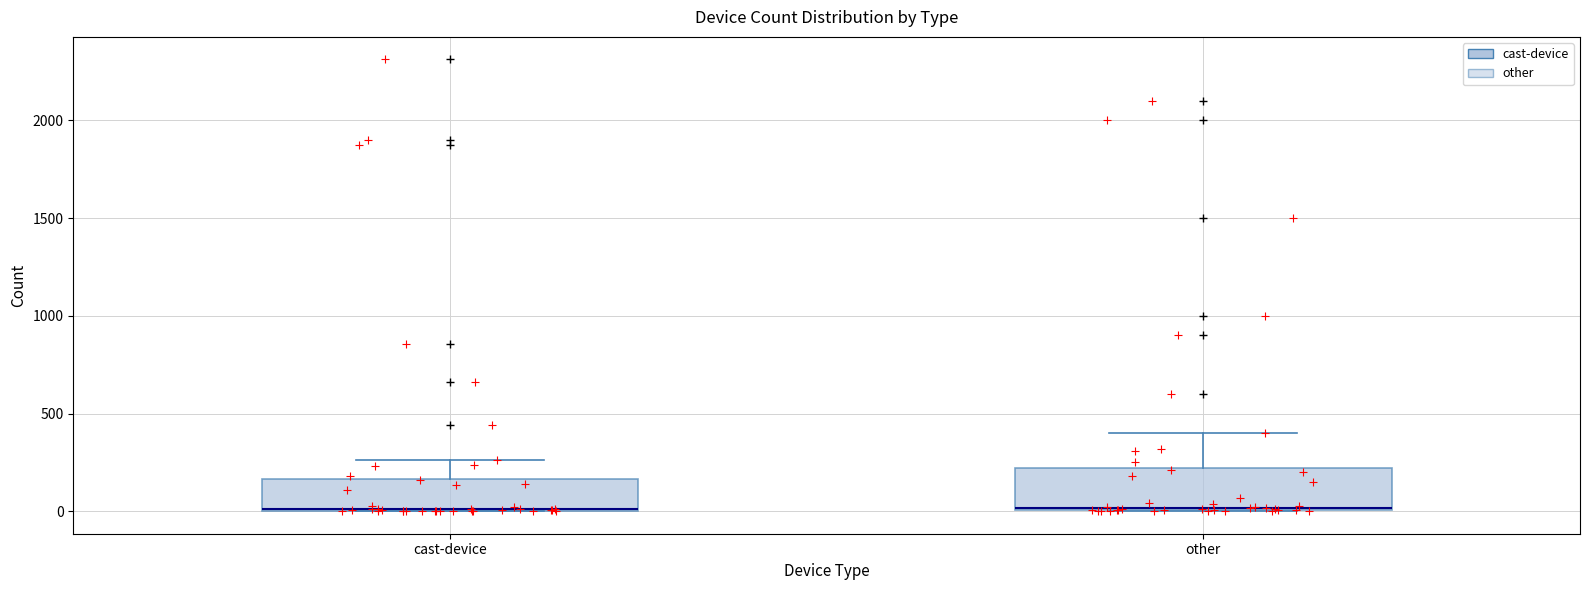

Where is the upper edge of the box for cast-device on the y-axis? The values are not printed on the chart, so give them approximately, as read against the axis.

150